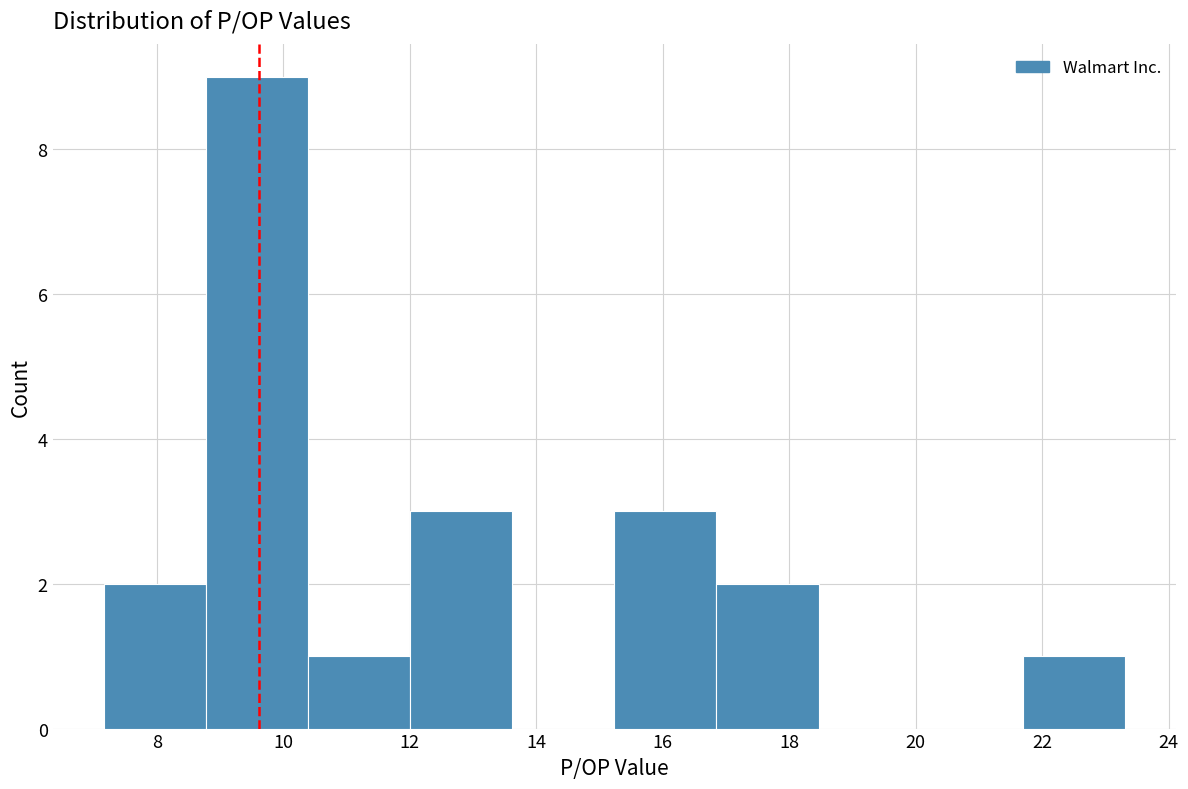

How tall is the bar that spans 15.2 to 16.8 on the x-axis? Neither the bar edges nor the heights are printed on the chart, so give them approximately, as read against the axes.

3